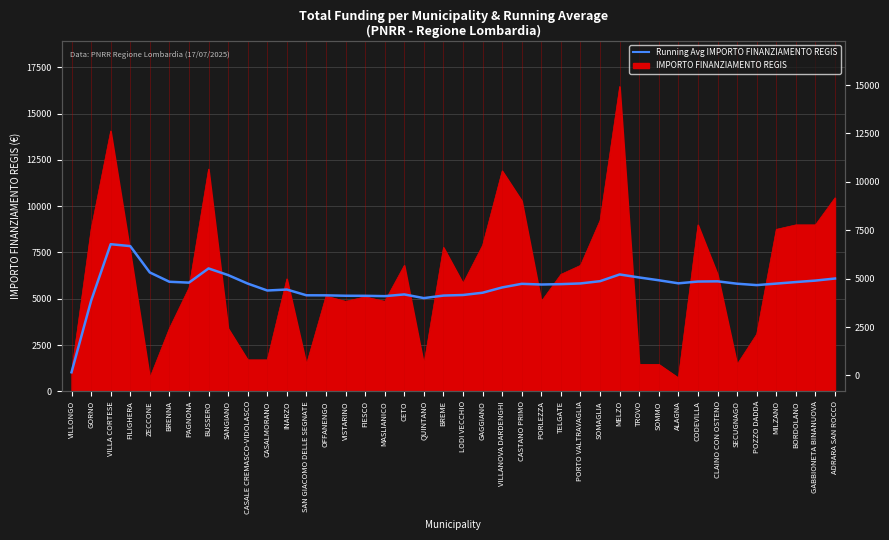

Which category has the lowest value across all series?

VILLONGO